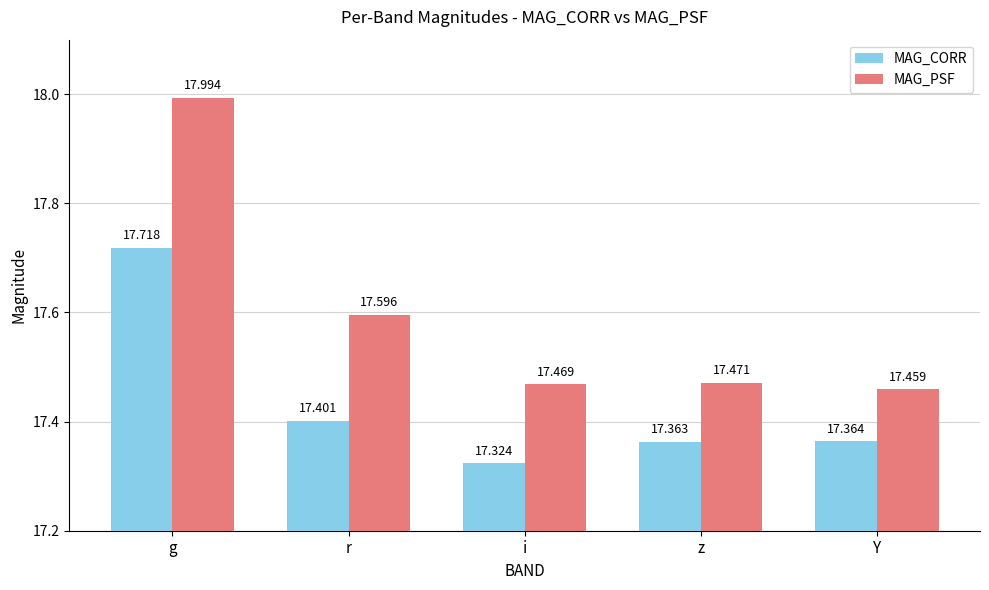

How many series are shown in this chart?

2